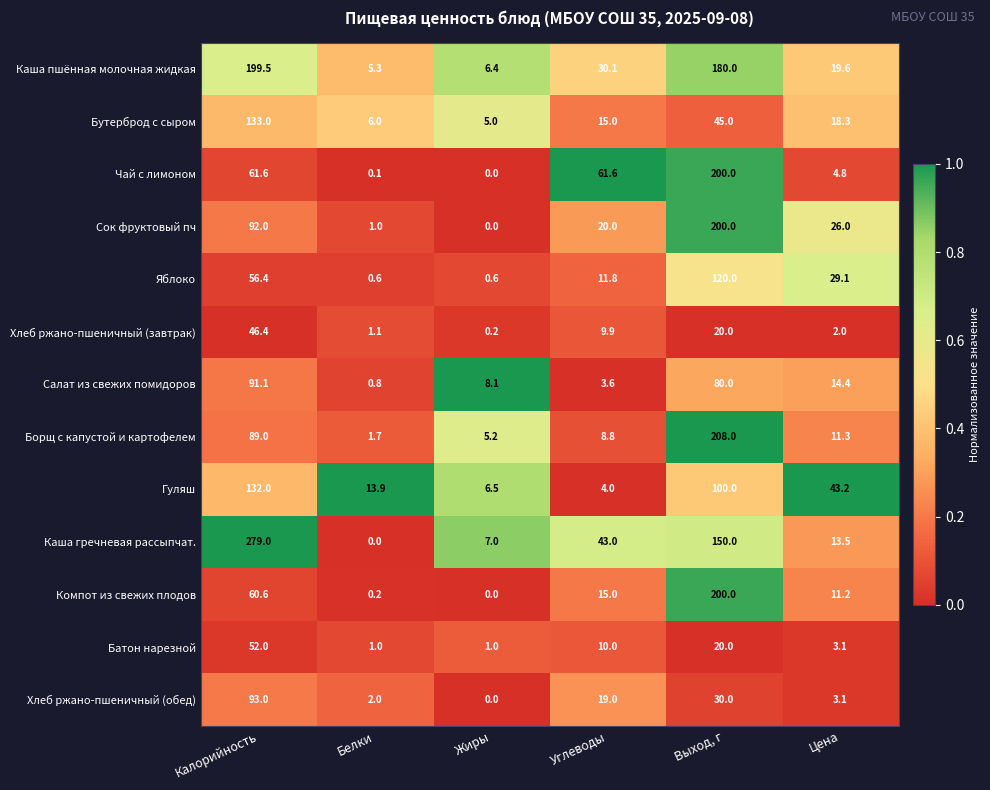

The Чай с лимоном series shows 4.8 at Цена. True or false?

True